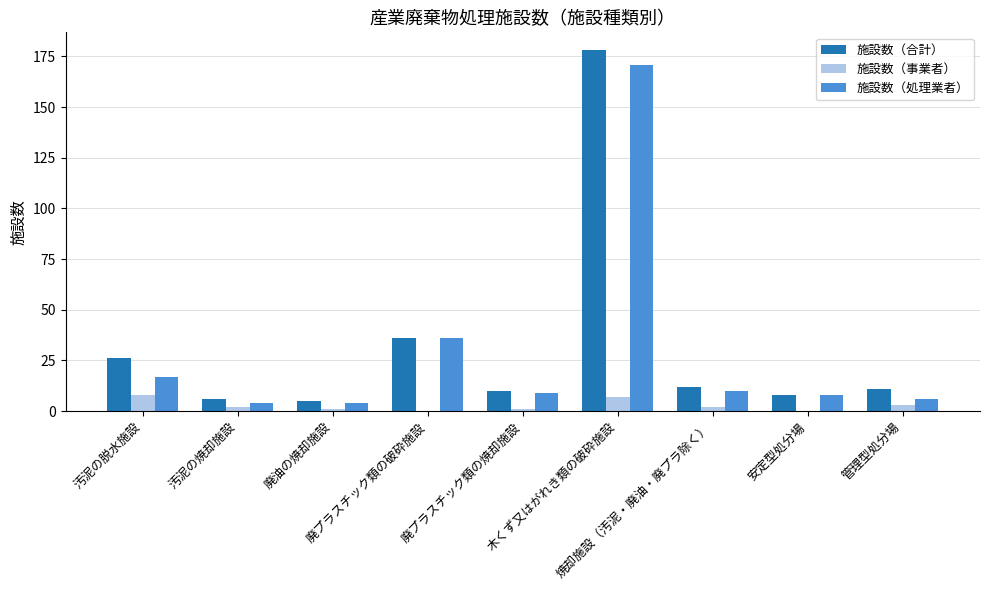

What is the difference between the 施設数（事業者） values at 木くず又はがれき類の破砕施設 and 廃油の焼却施設?

6